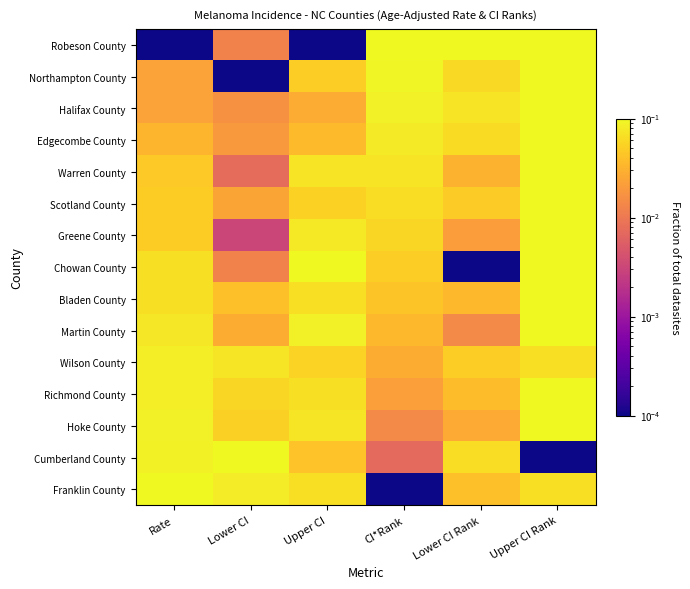

Which series has the largest total across all categories?

Richmond County